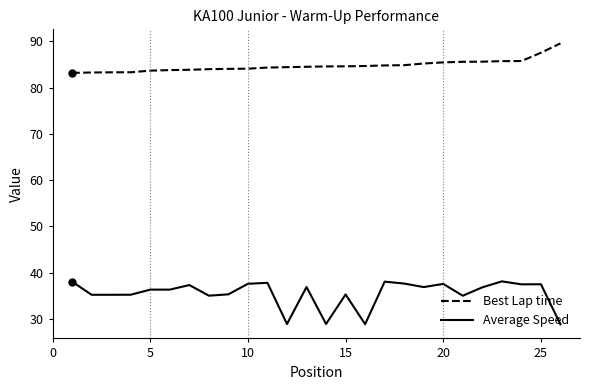

List the series in order of their overall mean, lowest first.

Average Speed, Best Lap time